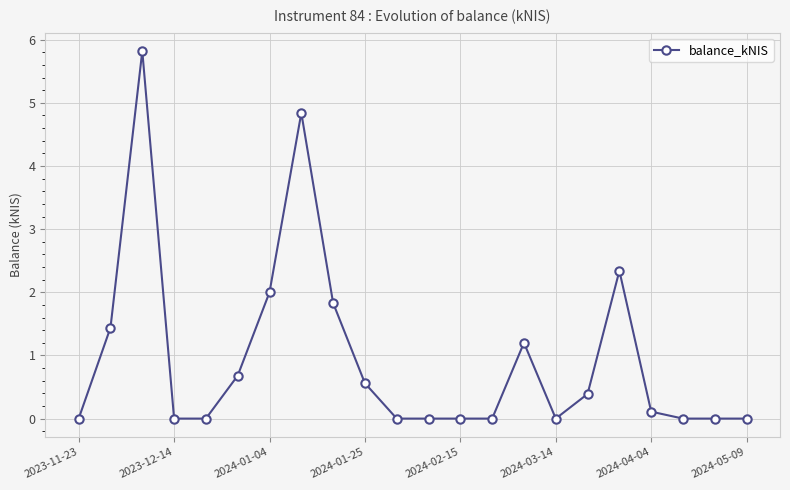

Reading left to right, extract all data points from this chart.

0.0	1.4	5.8	0.0	0.0	0.7	2.0	4.8	1.8	0.6	0.0	0.0	0.0	0.0	1.2	0.0	0.4	2.3	0.1	0.0	0.0	0.0